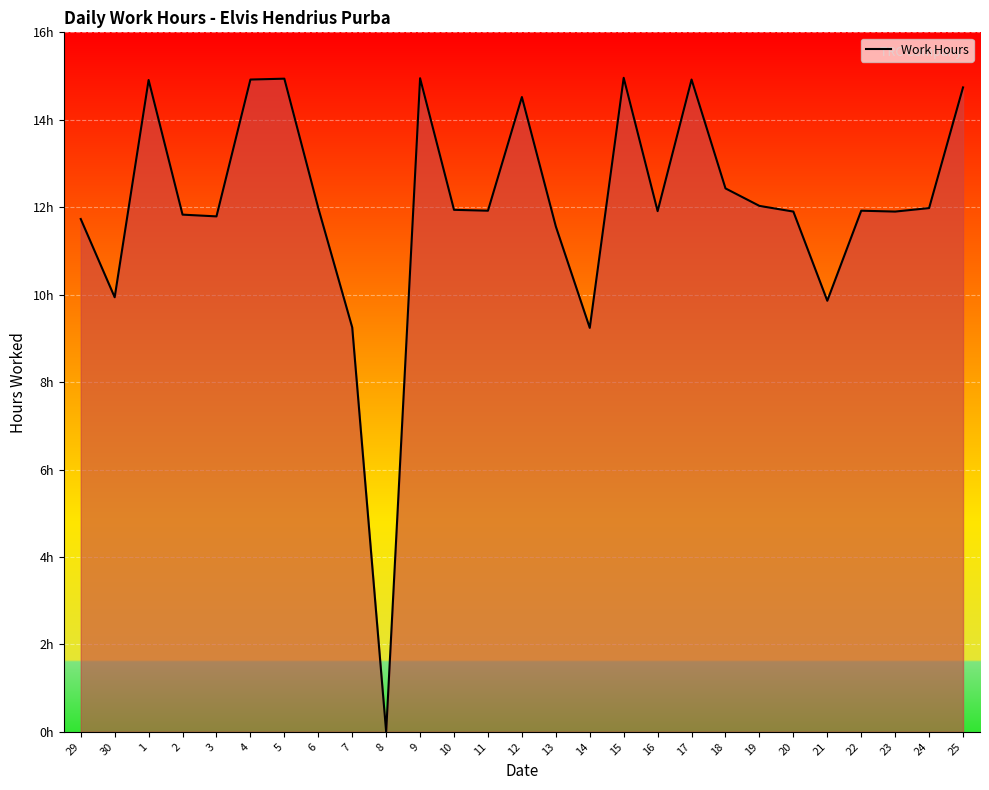

Between 10 and 16, which is larger?

10